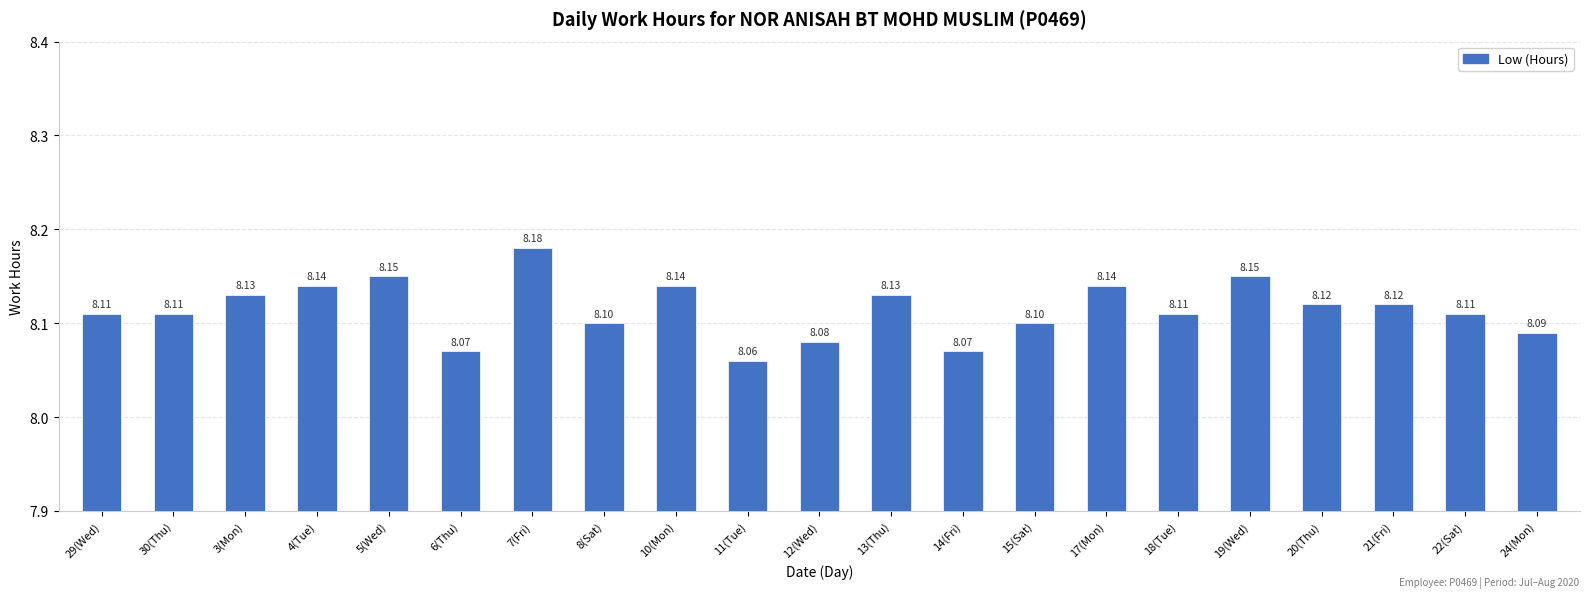

Between 21(Fri) and 15(Sat), which is larger?

21(Fri)